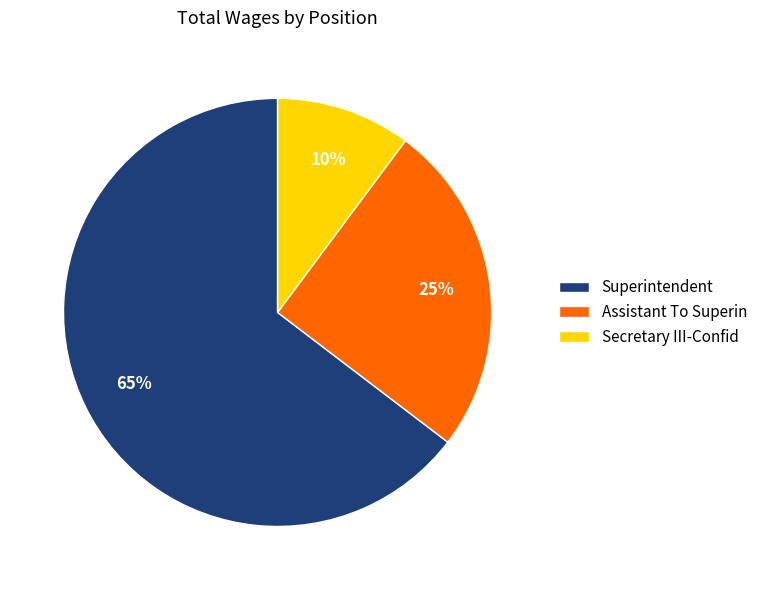

How many slices are in this pie chart?

3